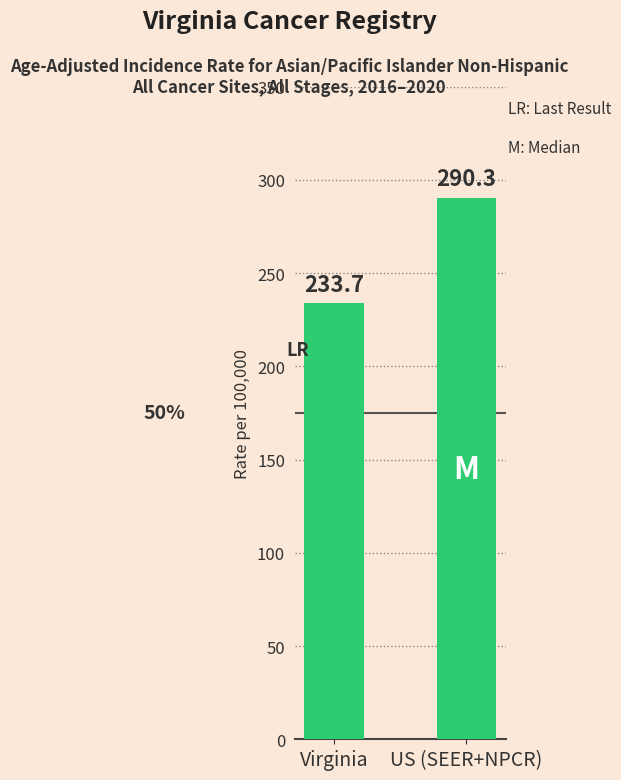

Does the chart contain stacked bars?

No